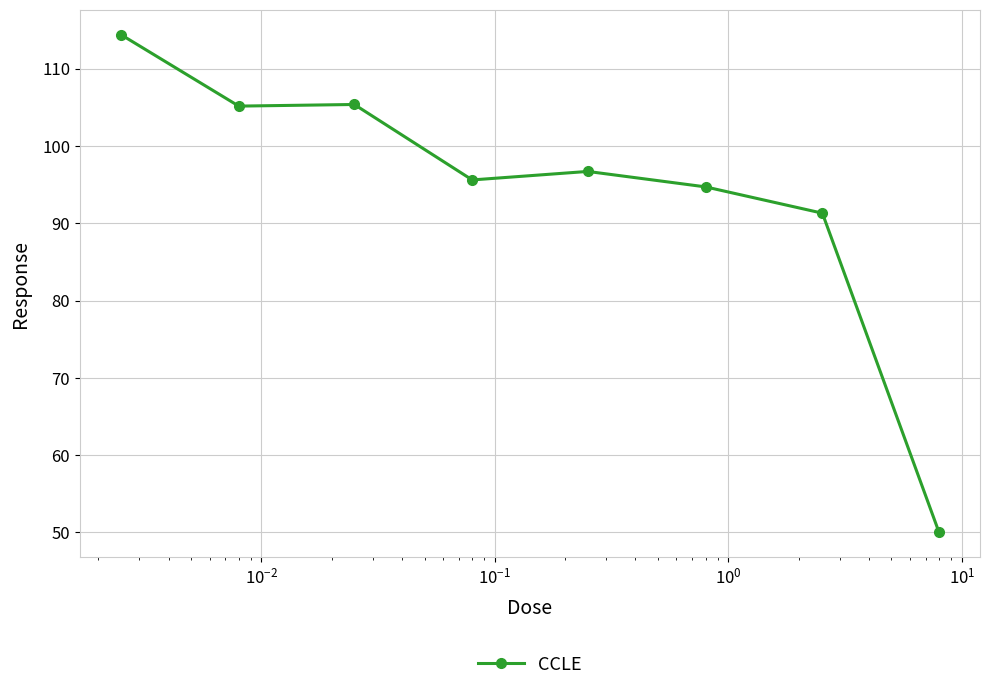

What is the value of the 4th point from the left?

95.6